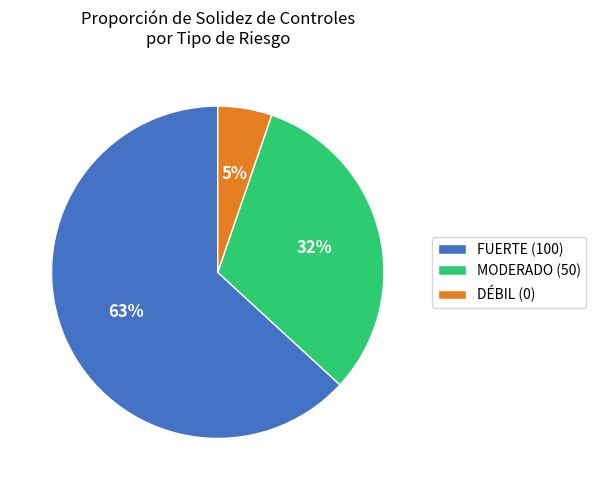

What is the majority slice?

FUERTE (100)